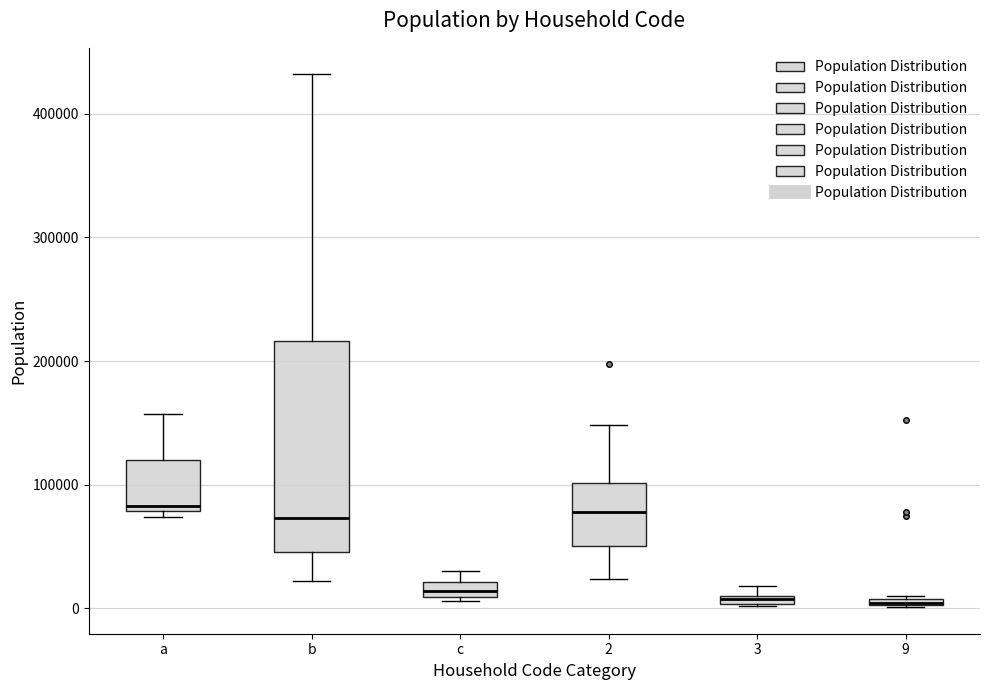

Comparing the boxes themselves (not the whiskers), which one is the tallest?

b